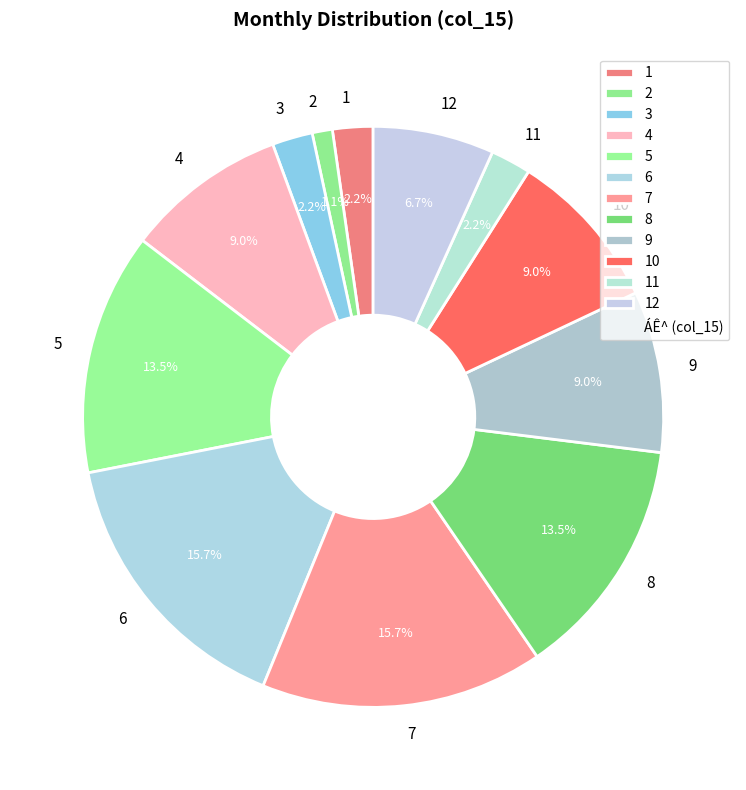

Is it true that 3 is 17% of the pie?

False